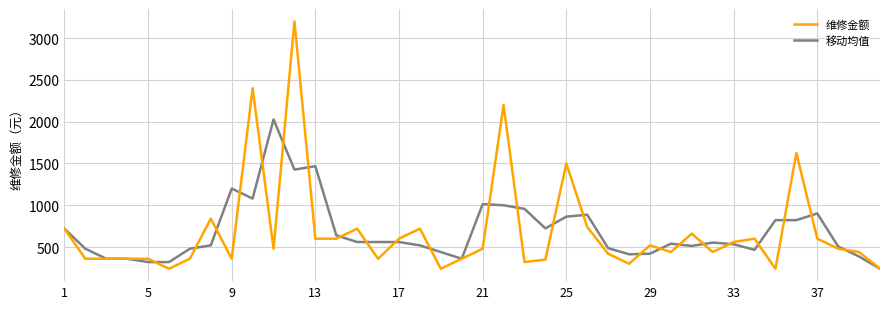

What is the smallest value displayed?

240.0